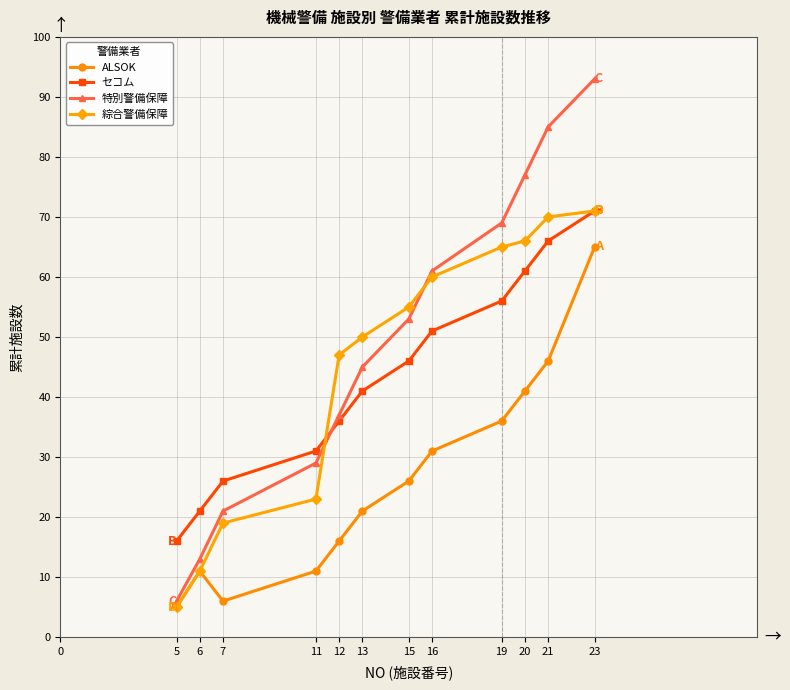

What is the total value across all series at 13?

157